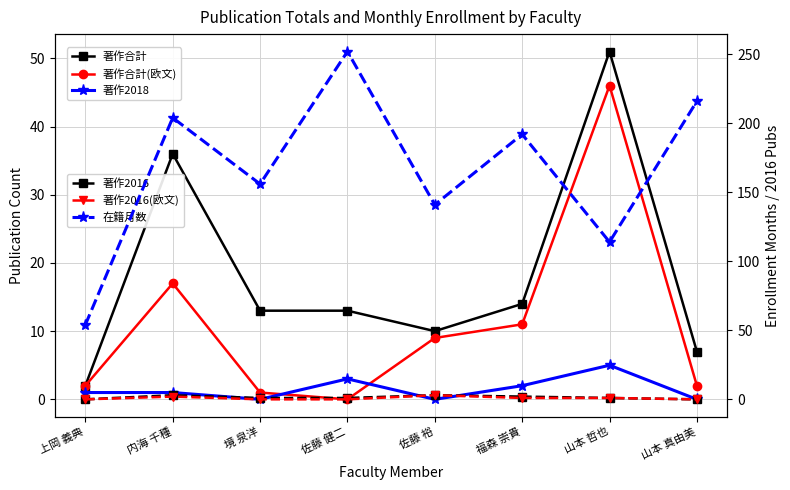

At which label is 著作2016 closest to 1?

境 泉洋